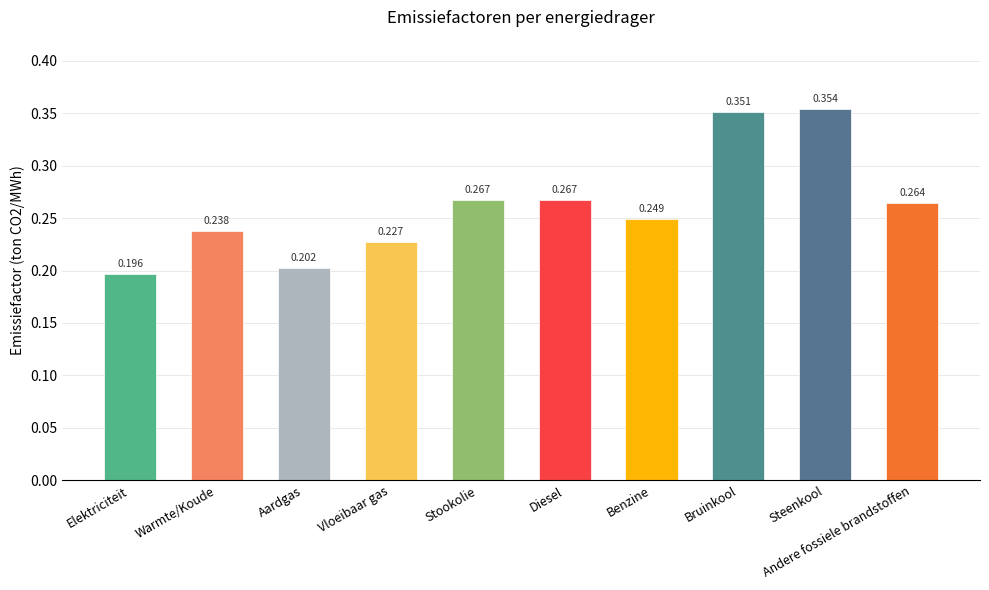

What is the label of the 3rd bar from the right?

Bruinkool